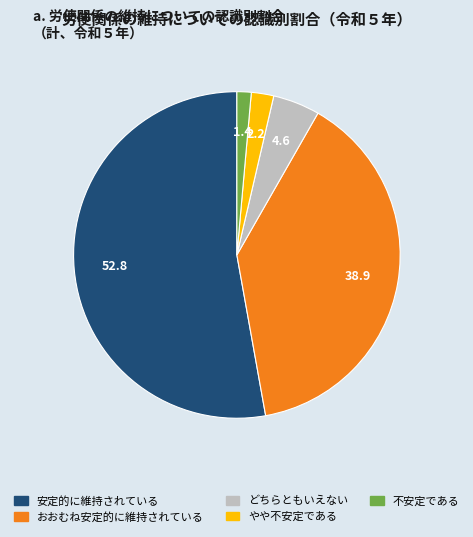

Which has a higher value, どちらともいえない or おおむね安定的に維持されている?

おおむね安定的に維持されている